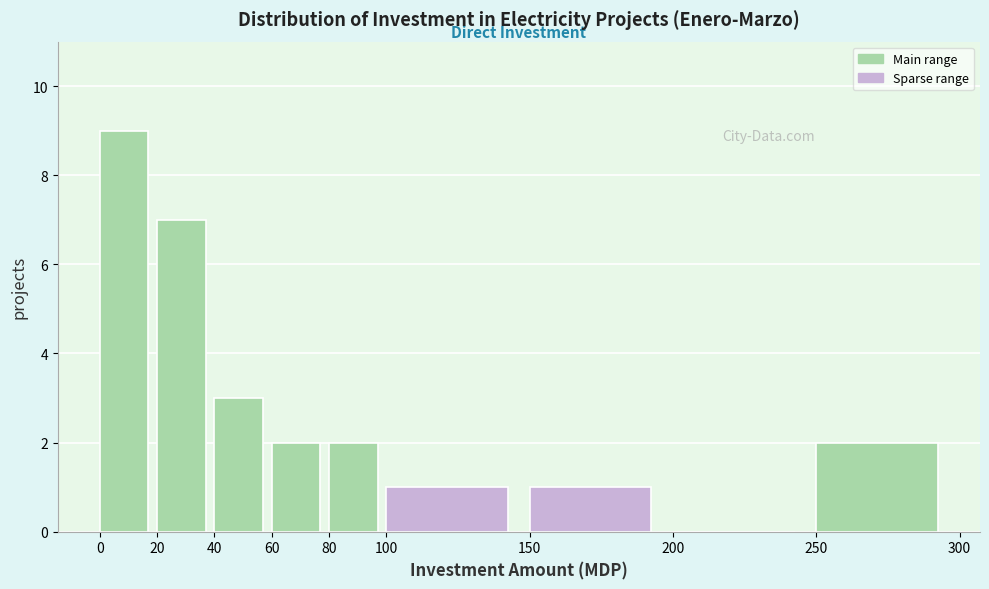

Reading left to right, list every bar in this chart as the range it spans on the x-axis followed by its height. The values are not printed on the chart, so give them approximately, as read against the axis.

0 to 20: 9
20 to 40: 7
40 to 60: 3
60 to 80: 2
80 to 100: 2
100 to 150: 1
150 to 200: 1
200 to 250: 0
250 to 300: 2